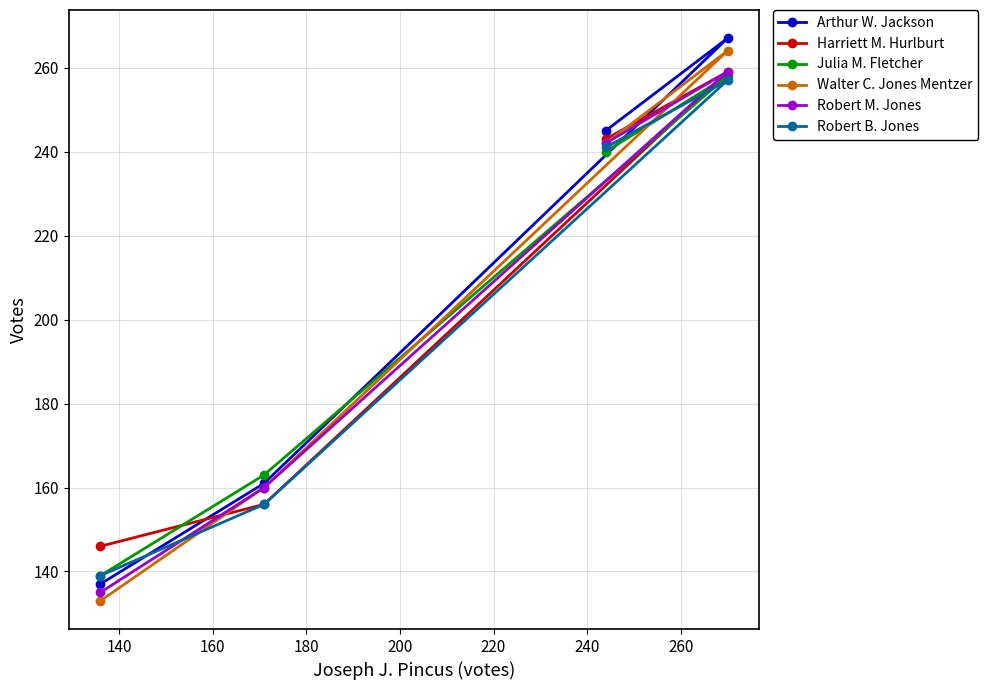

Which series has the largest range (max minus min)?

Walter C. Jones Mentzer